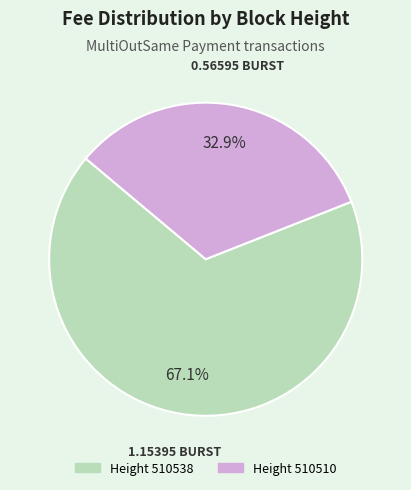

Is there any slice that represents more than half of the pie?

Yes